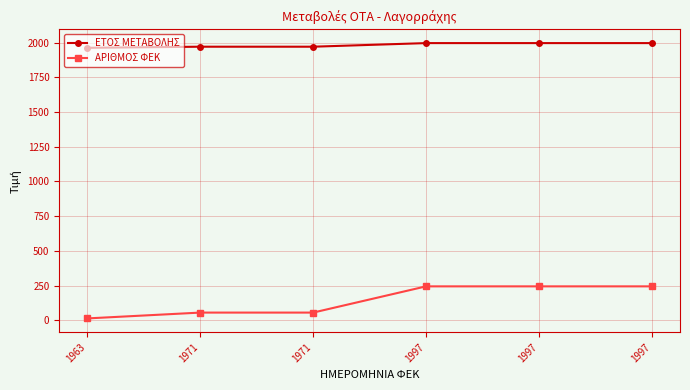

Rank the series by their maximum value, from highest to lowest.

ΕΤΟΣ ΜΕΤΑΒΟΛΗΣ, ΑΡΙΘΜΟΣ ΦΕΚ